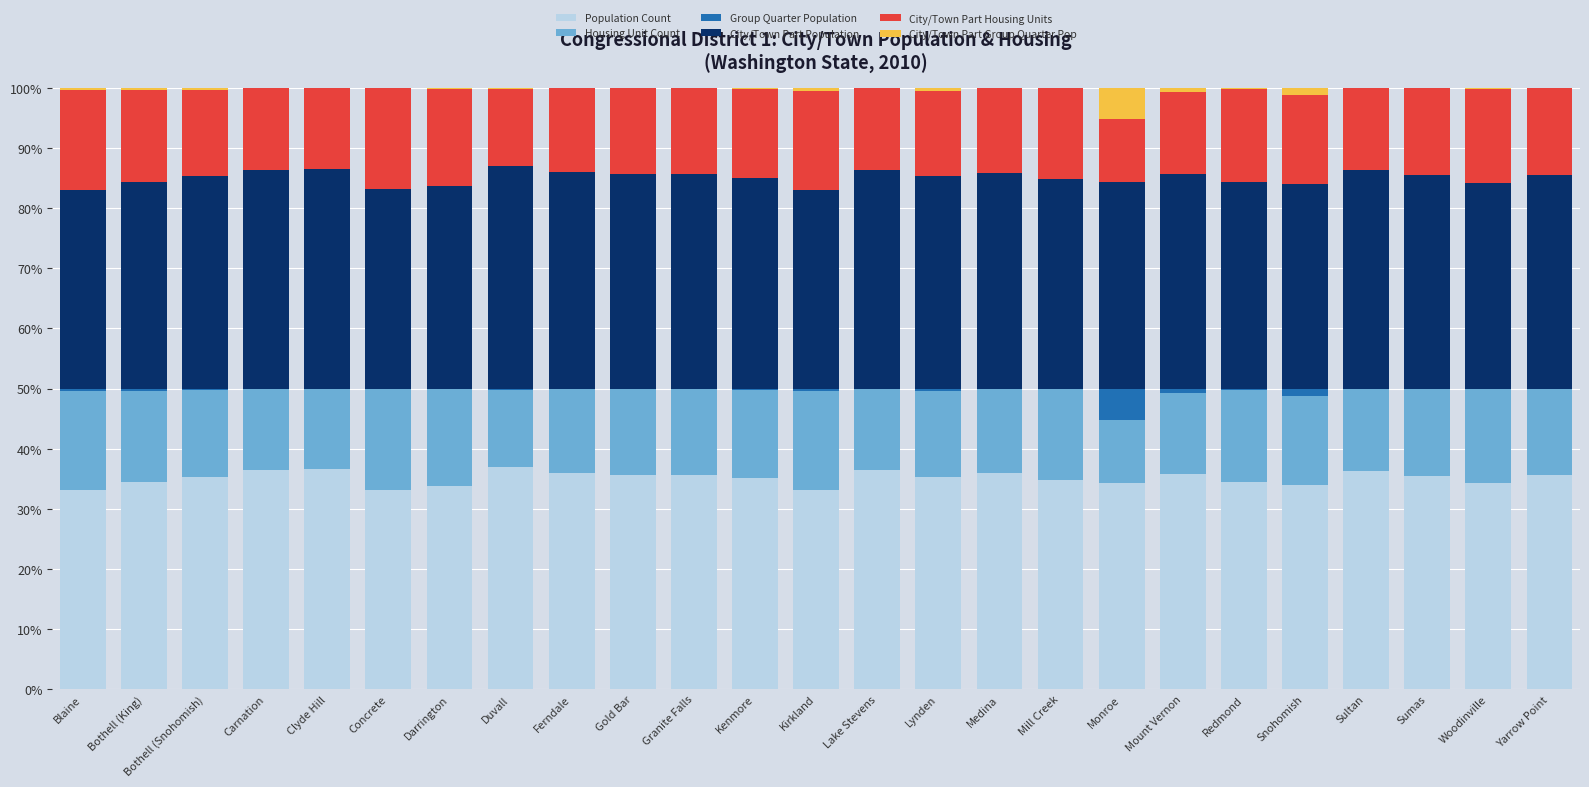

What is the total value across all series at Medina?

100.0